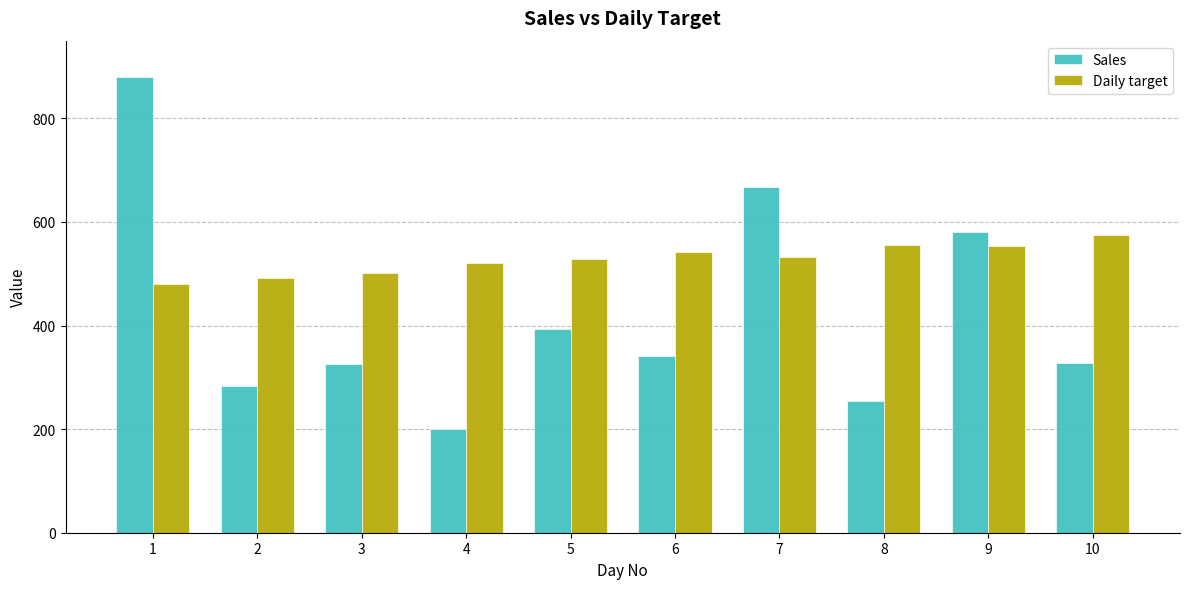

Rank the series by their maximum value, from lowest to highest.

Daily target, Sales